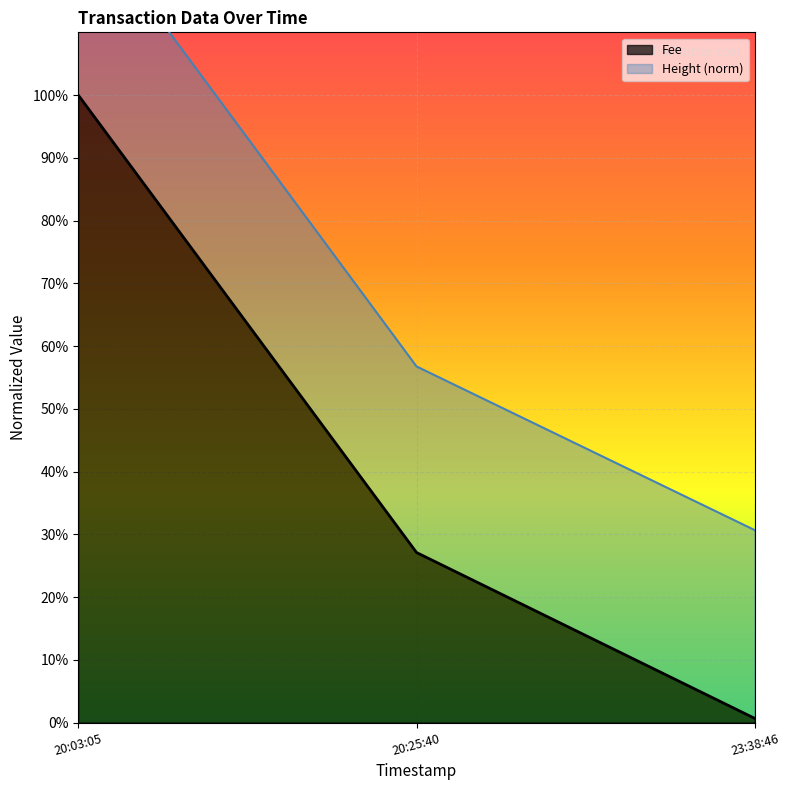

How many categories are shown in the chart?

3